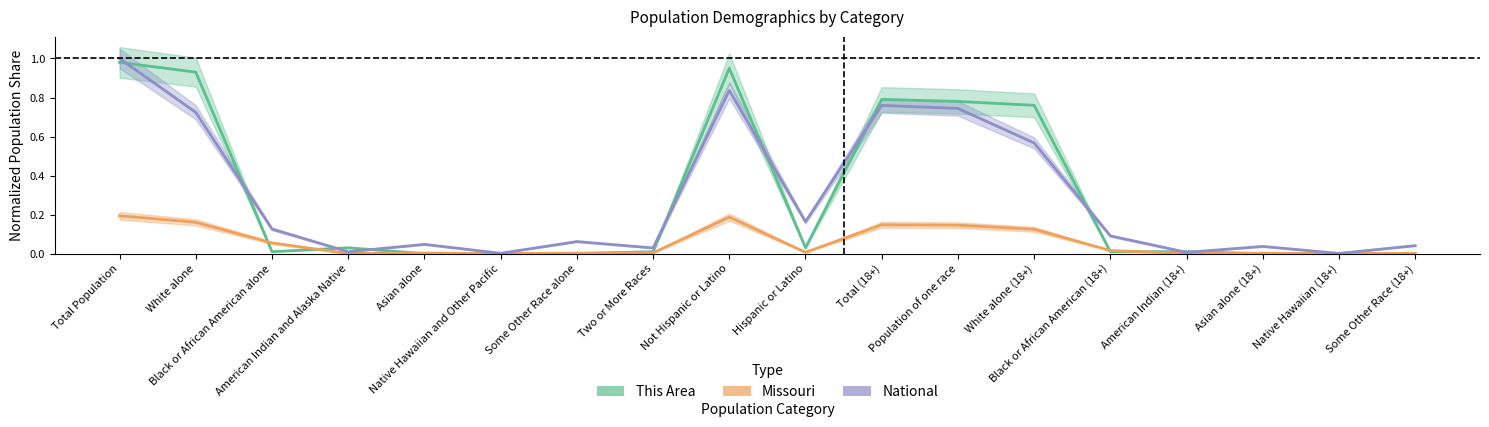

Which series has the largest total across all categories?

This Area